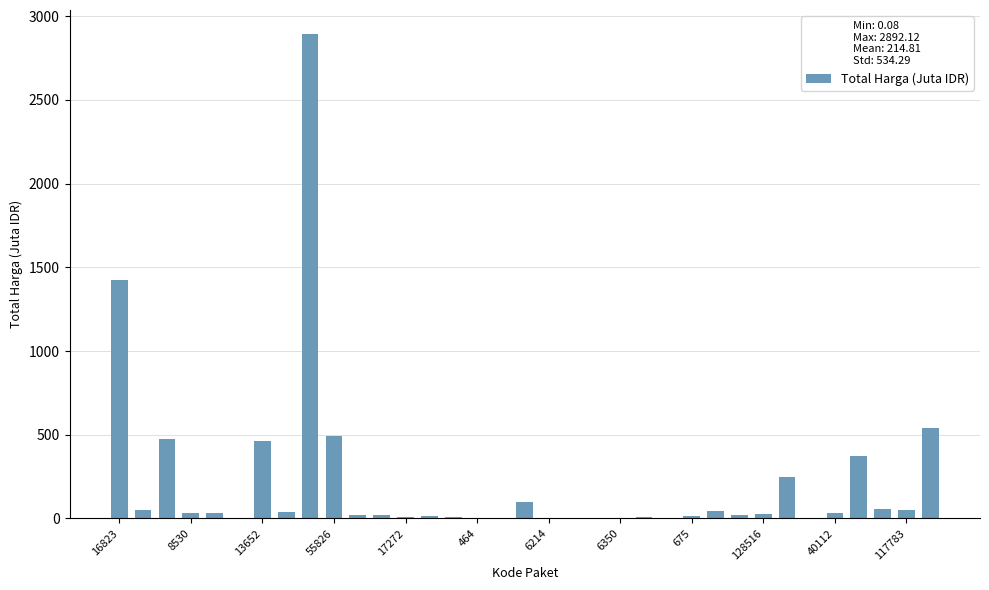

What is the greatest value displayed?

2892.1